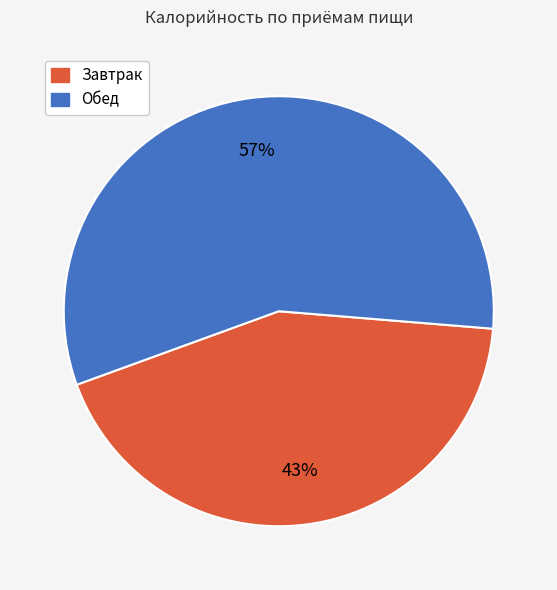

How many slices are in this pie chart?

2